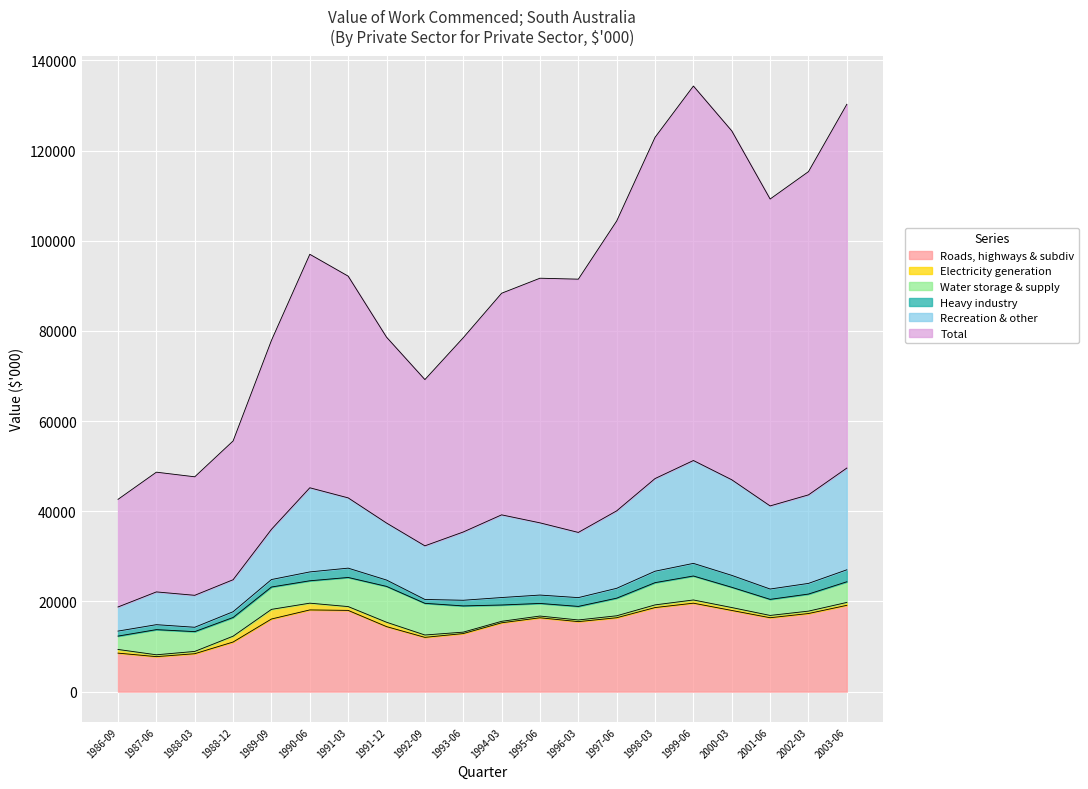

Which series changed the most between 1986-09 and 1998-03?

Total